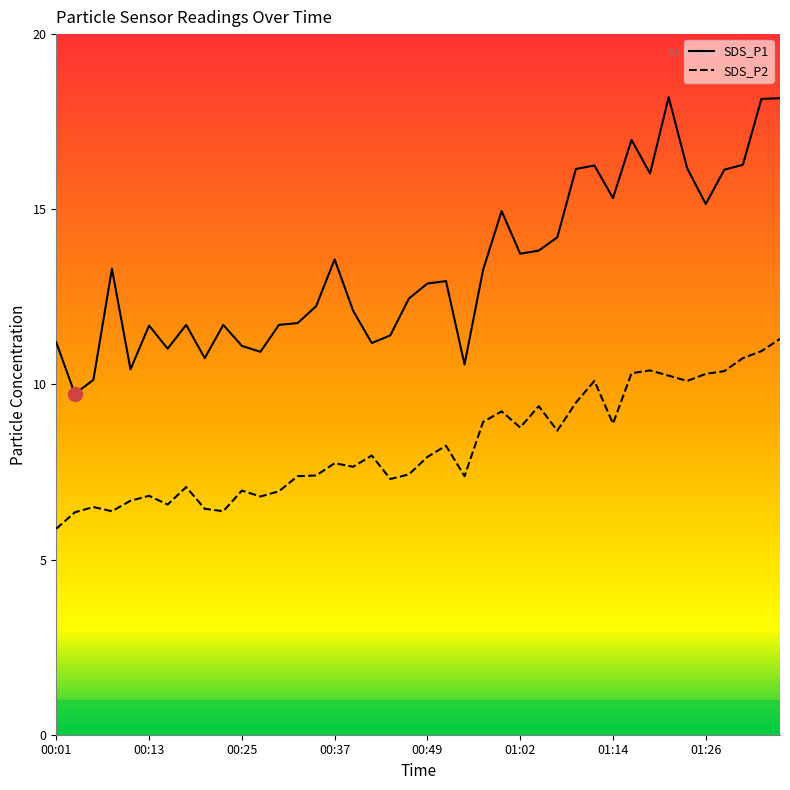

Is it true that SDS_P2 equals 6.8 at 00:27?

True